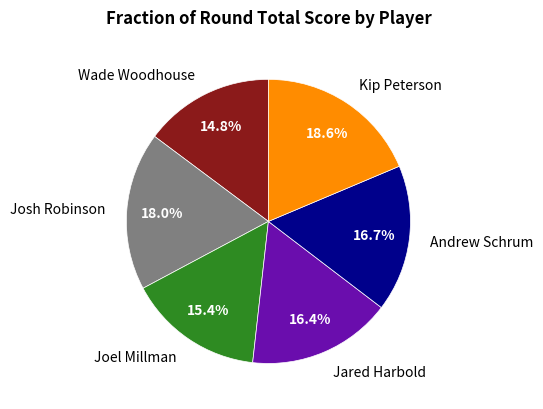

Which category has the smallest portion of the pie?

Wade Woodhouse